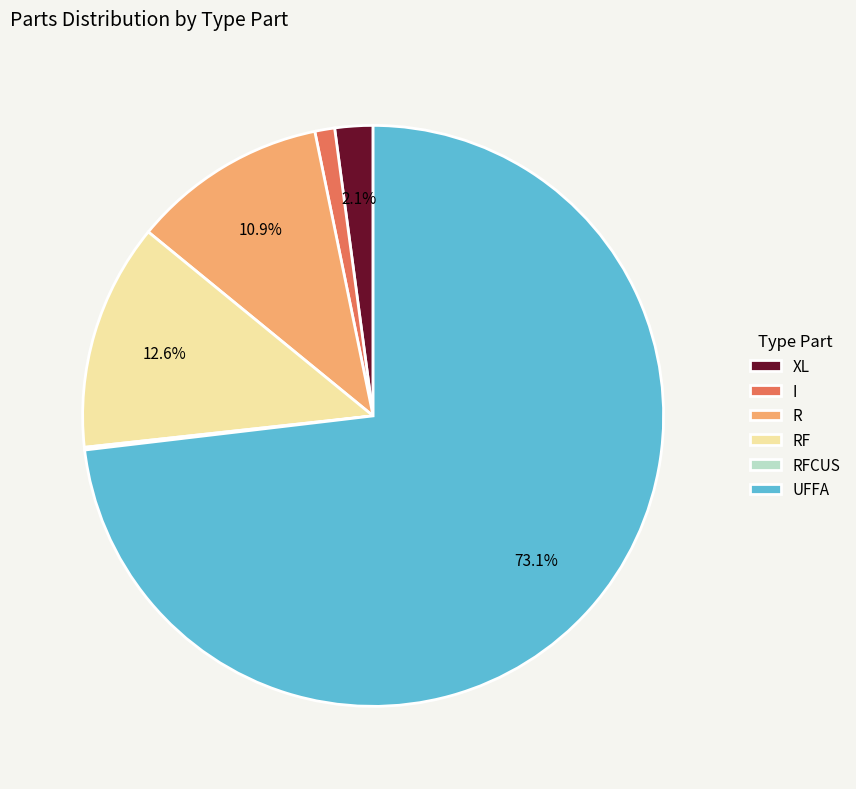

Is the sum of XL and R greater than half?

No